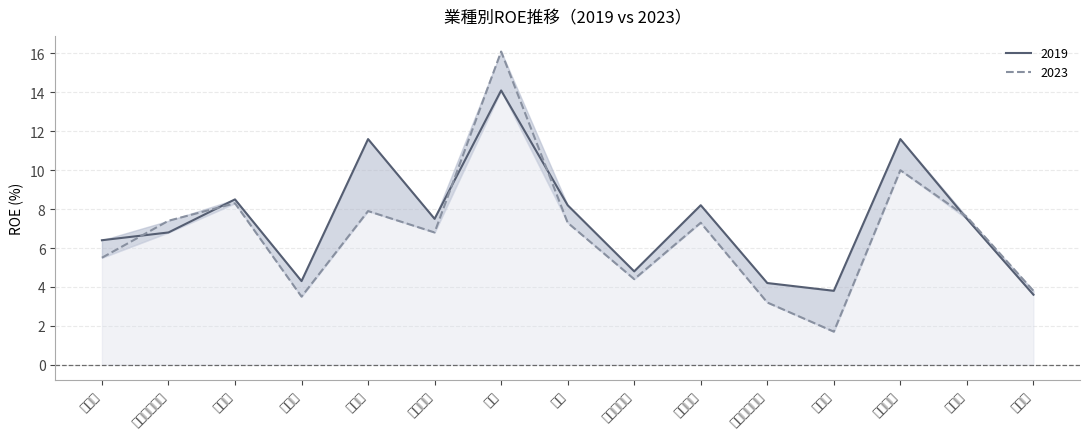

At 機械, list the series in order from smallest to largest.

2023, 2019